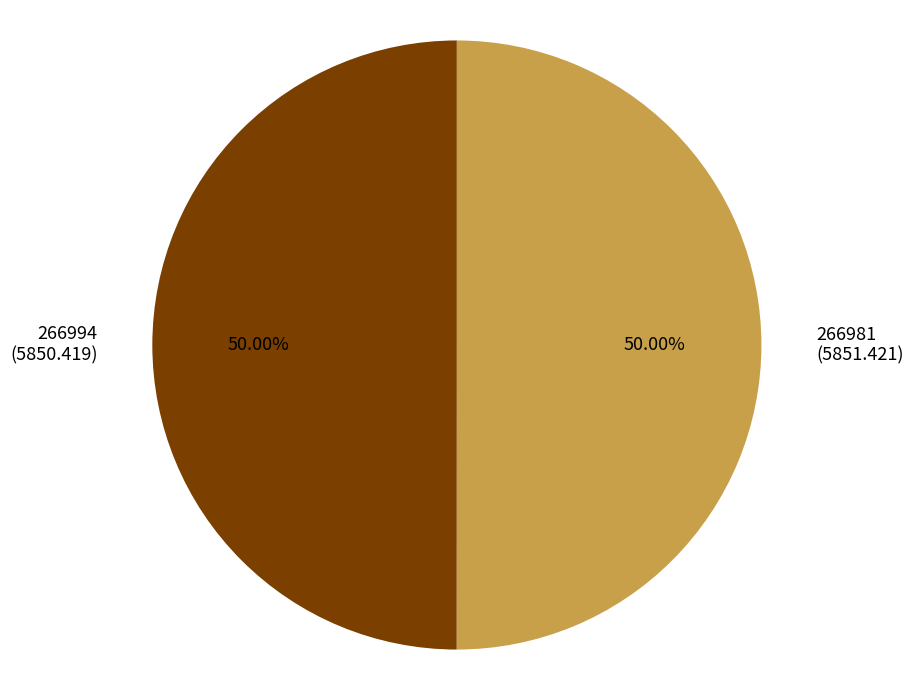

Approximately how many times larger is the value at 266981 (5851.421) compared to 266994 (5850.419)?

1.0